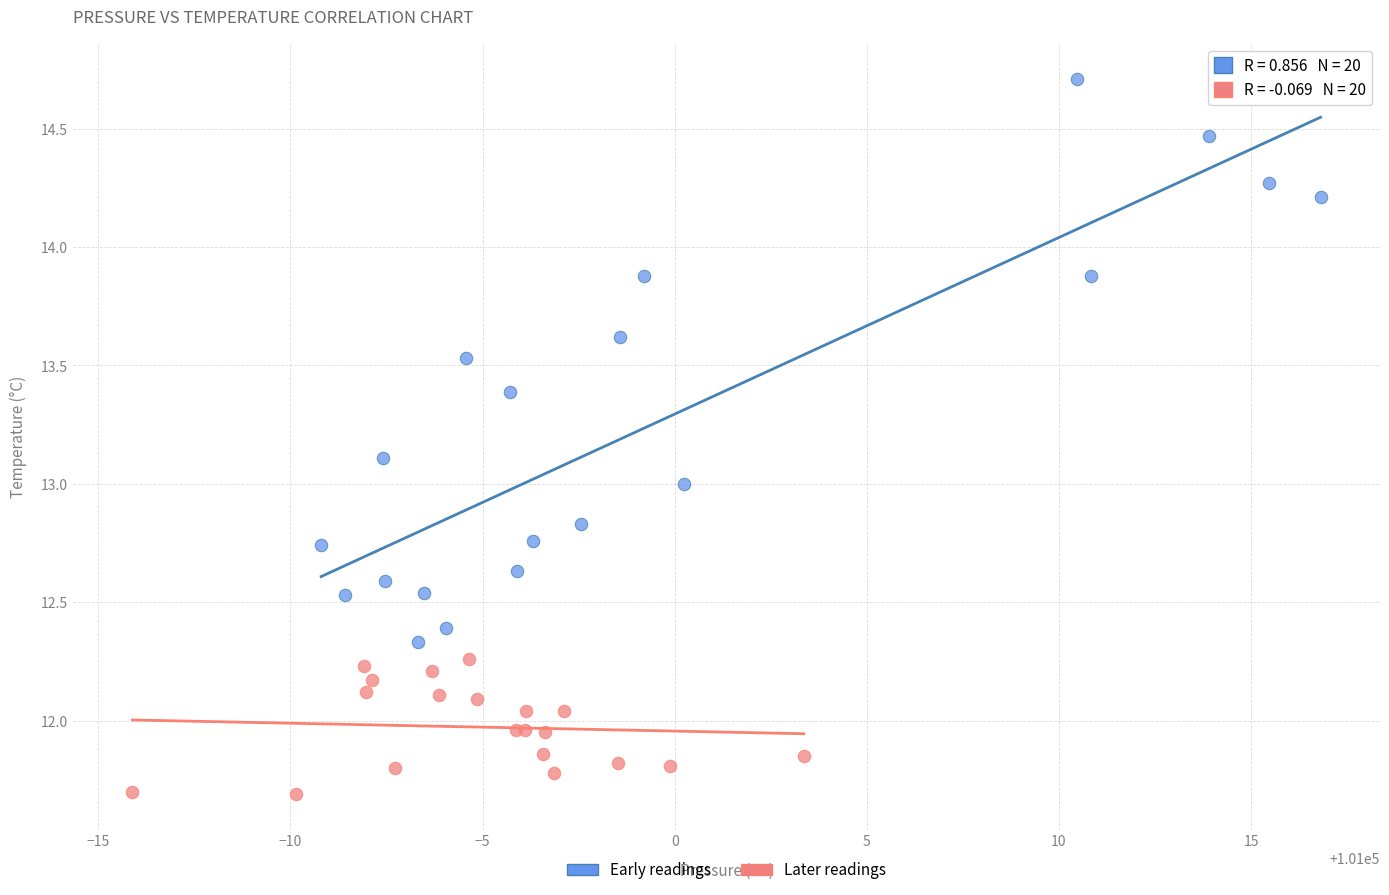

Which series has the largest Y range (max minus min)?

Early readings